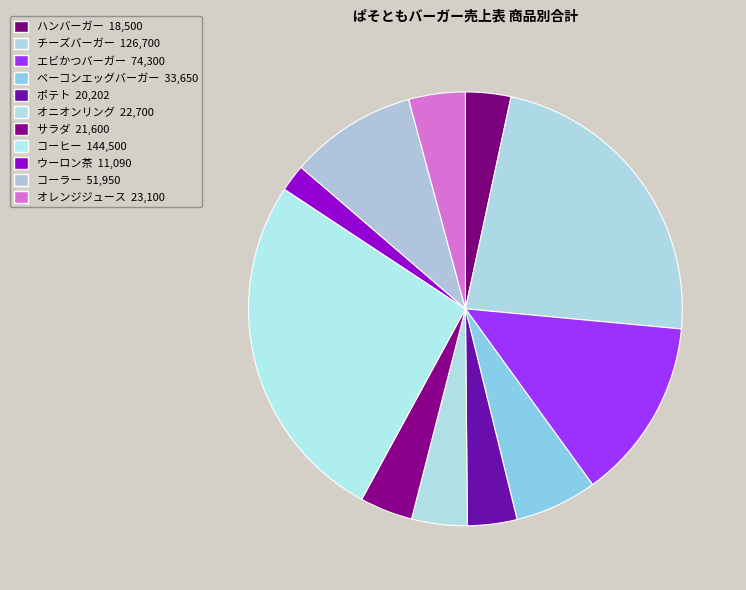

To the nearest percent, what is the difference between the largest and smallest slice percentages?

24%